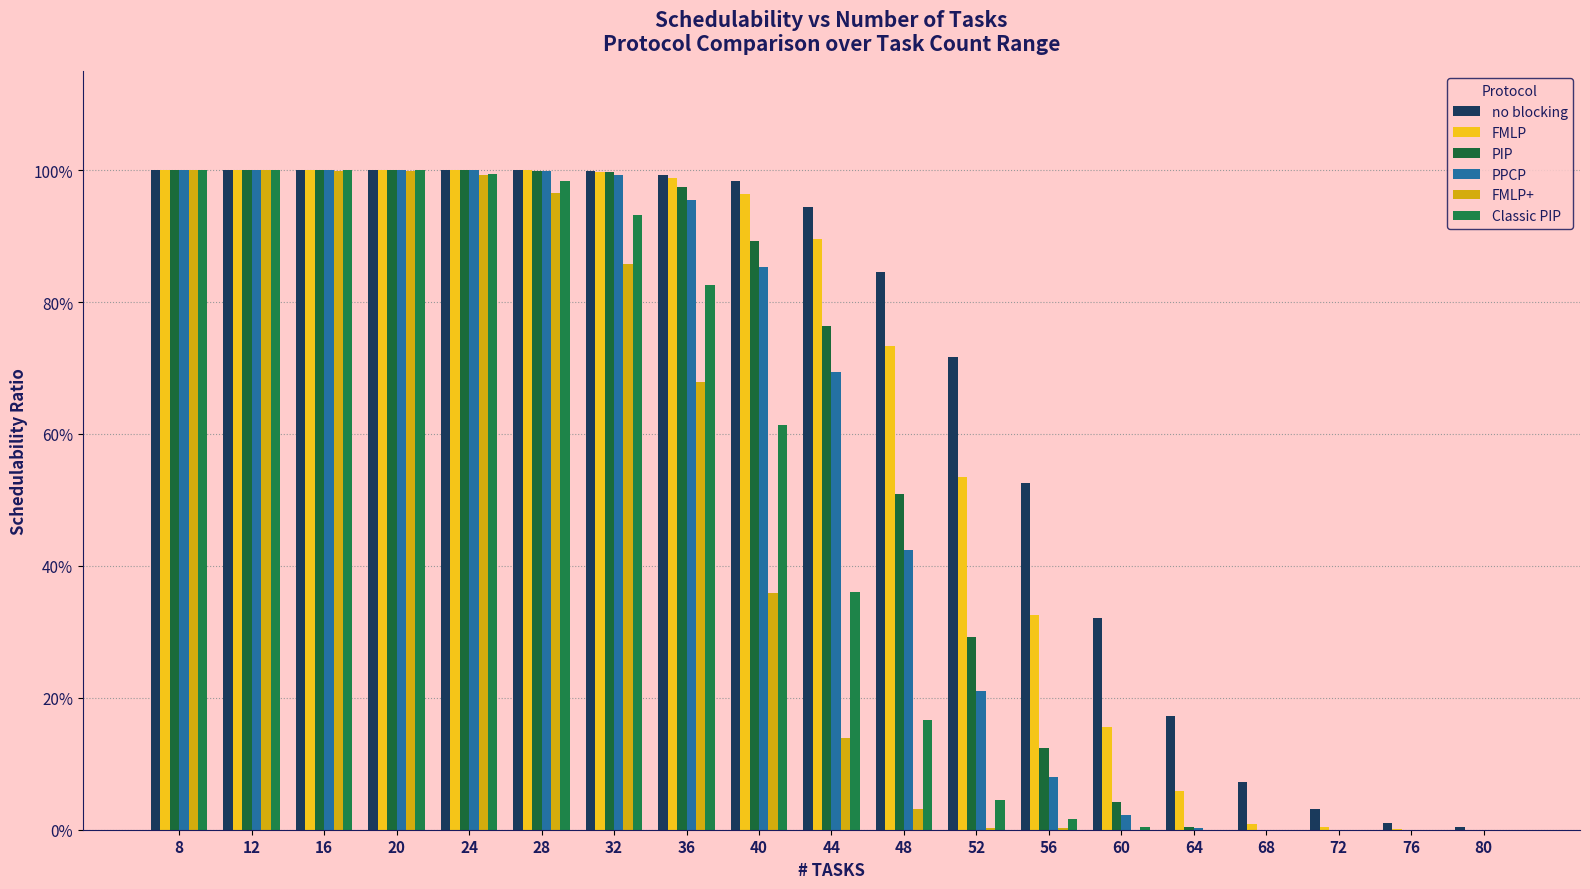

Rank the series by their maximum value, from highest to lowest.

no blocking, FMLP, PIP, PPCP, FMLP+, Classic PIP